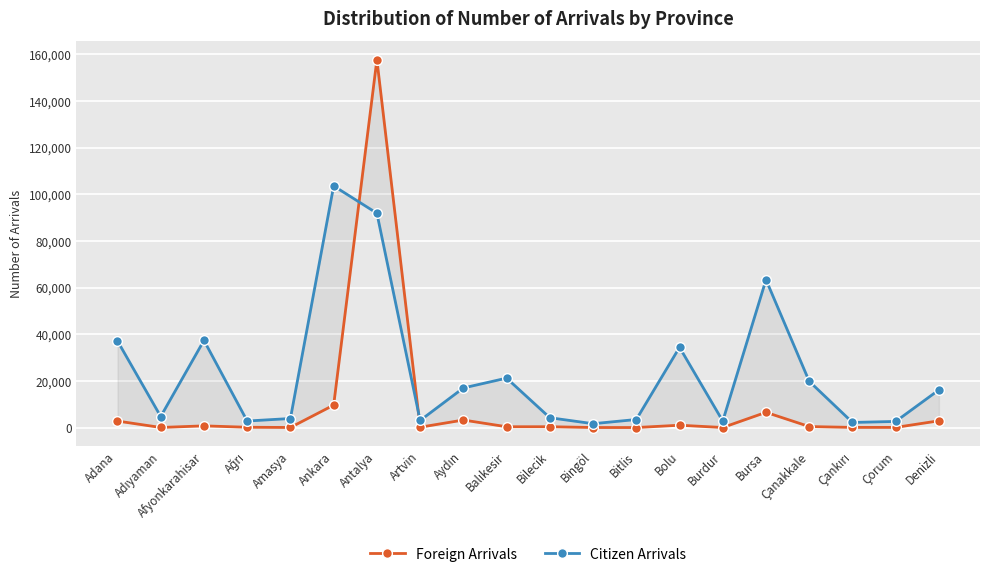

Which series has the widest spread of values?

Foreign Arrivals